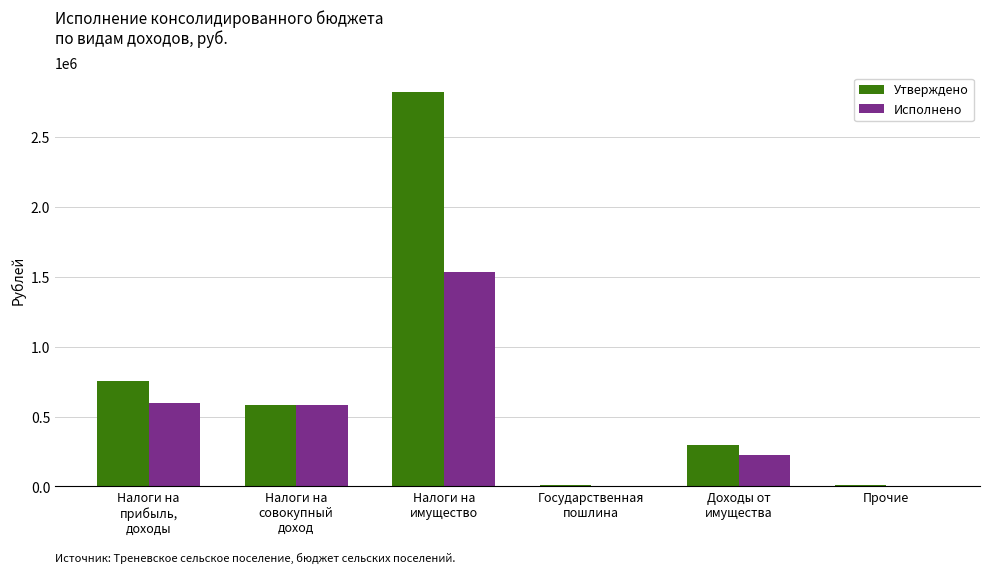

What is the total value across all series at Государственная
пошлина?

13760.0